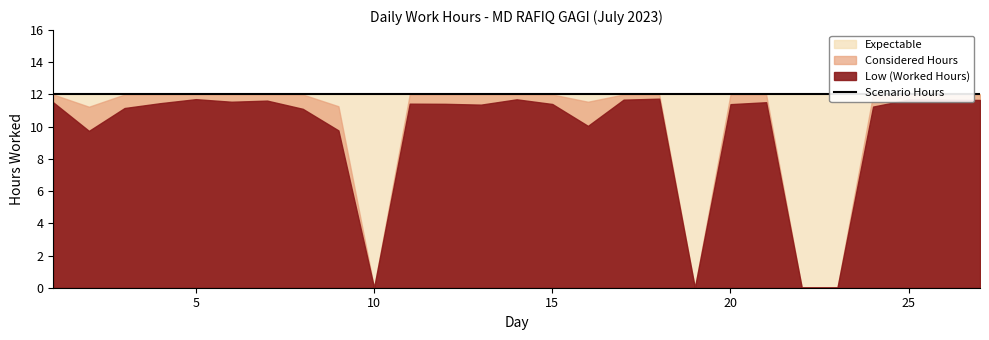

Reading right to left, transcribe all the data shown in this chart.

27=11.7	26=11.7	25=11.7	24=11.2	23=0.0	22=0.0	21=11.5	20=11.4	19=0.0	18=11.7	17=11.7	16=10.1	15=11.4	14=11.7	13=11.4	12=11.4	11=11.4	10=0.0	9=9.8	8=11.1	7=11.6	6=11.6	5=11.7	4=11.5	3=11.2	2=9.7	1=11.5